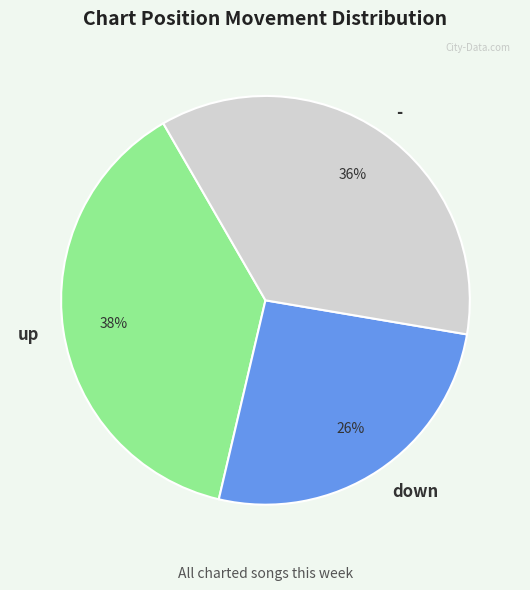

How many segments does this pie chart have?

3